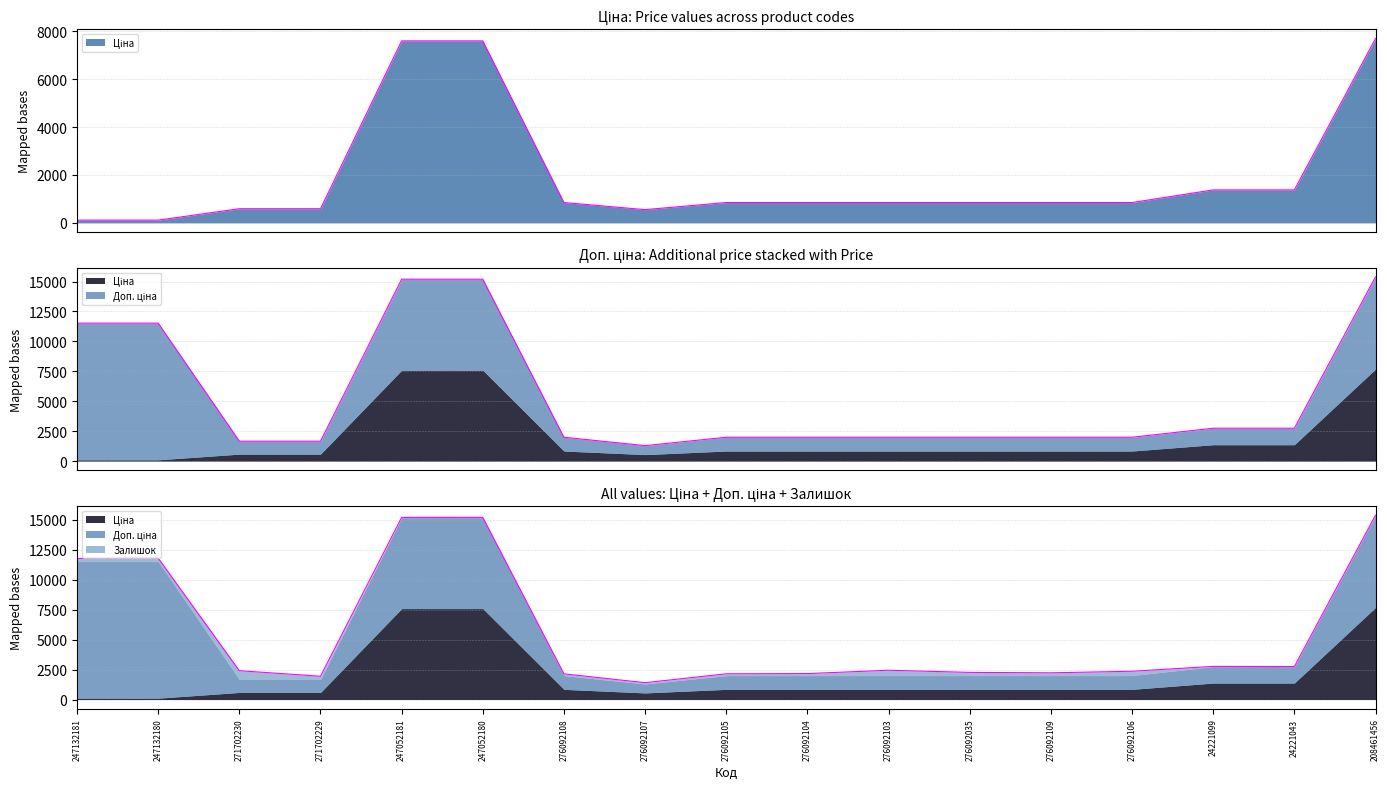

In Доп. ціна, how many points are lower than both neighbors (excluding endpoints)?

1